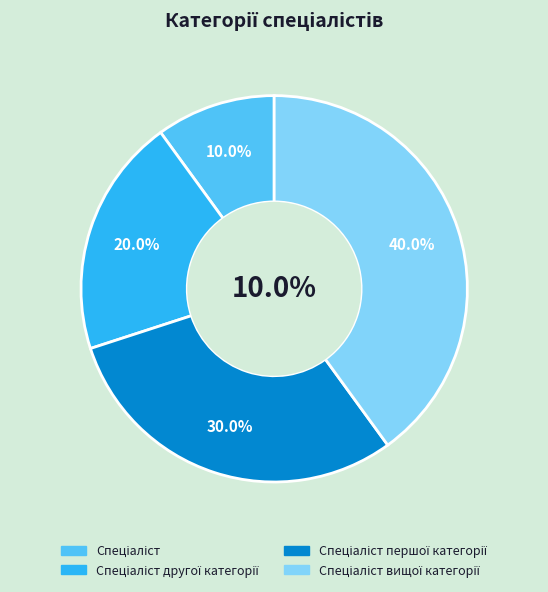

Is the sum of Спеціаліст and Спеціаліст першої категорії greater than half?

No